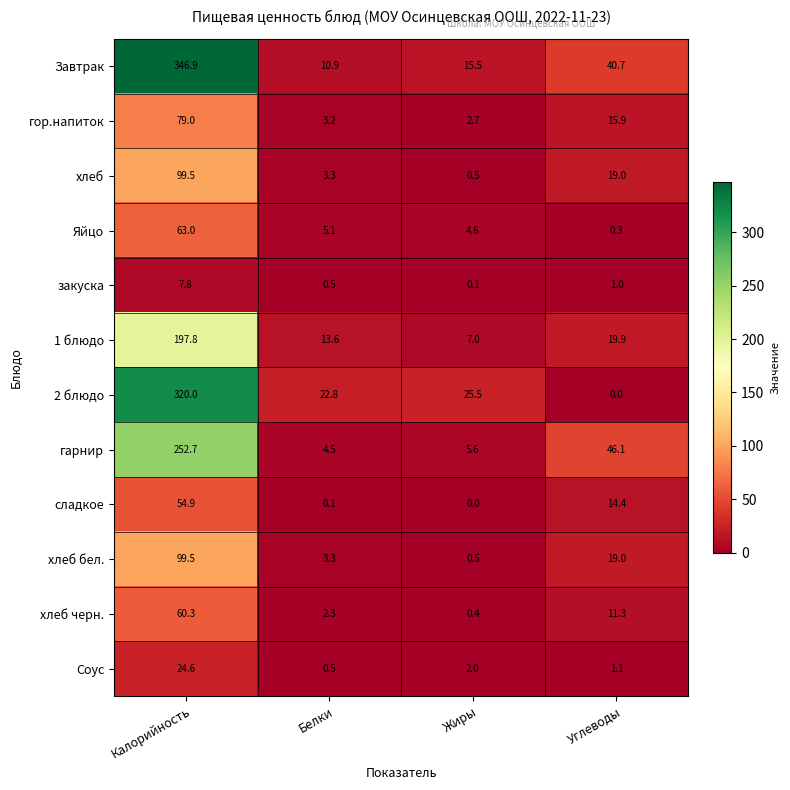

At which category is the sum across all series the highest?

Калорийность